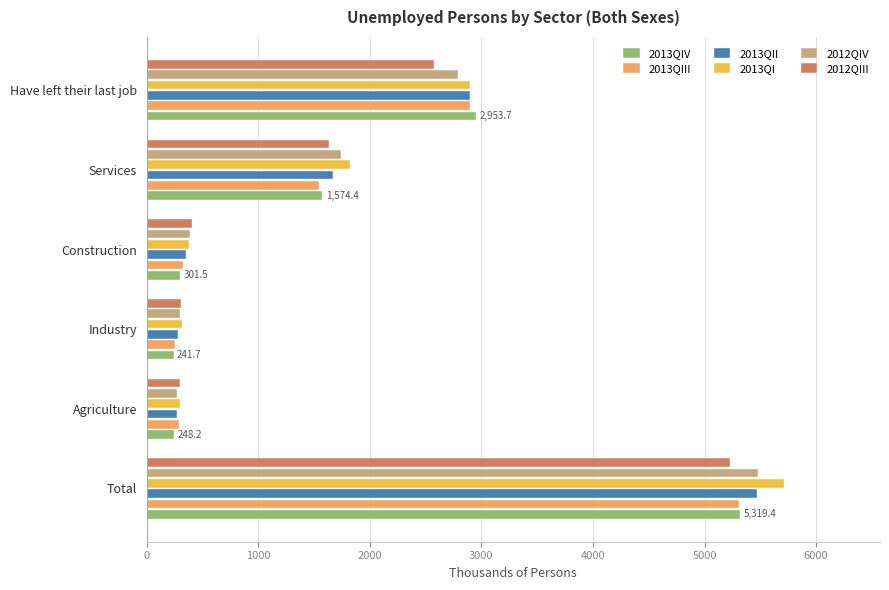

Read the 2013QI value at Total.

5715.7